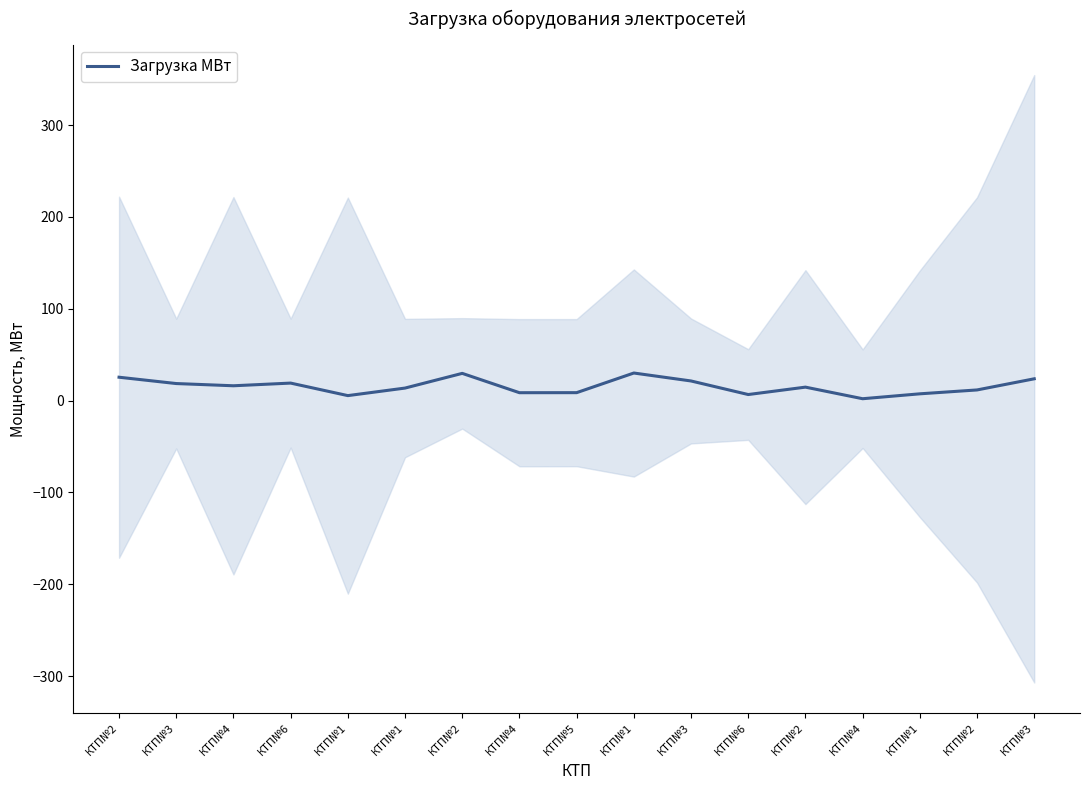

List the labels in order of value, smallest first.

КТП№4, КТП№1, КТП№6, КТП№1, КТП№4, КТП№5, КТП№2, КТП№1, КТП№2, КТП№4, КТП№3, КТП№6, КТП№3, КТП№3, КТП№2, КТП№2, КТП№1